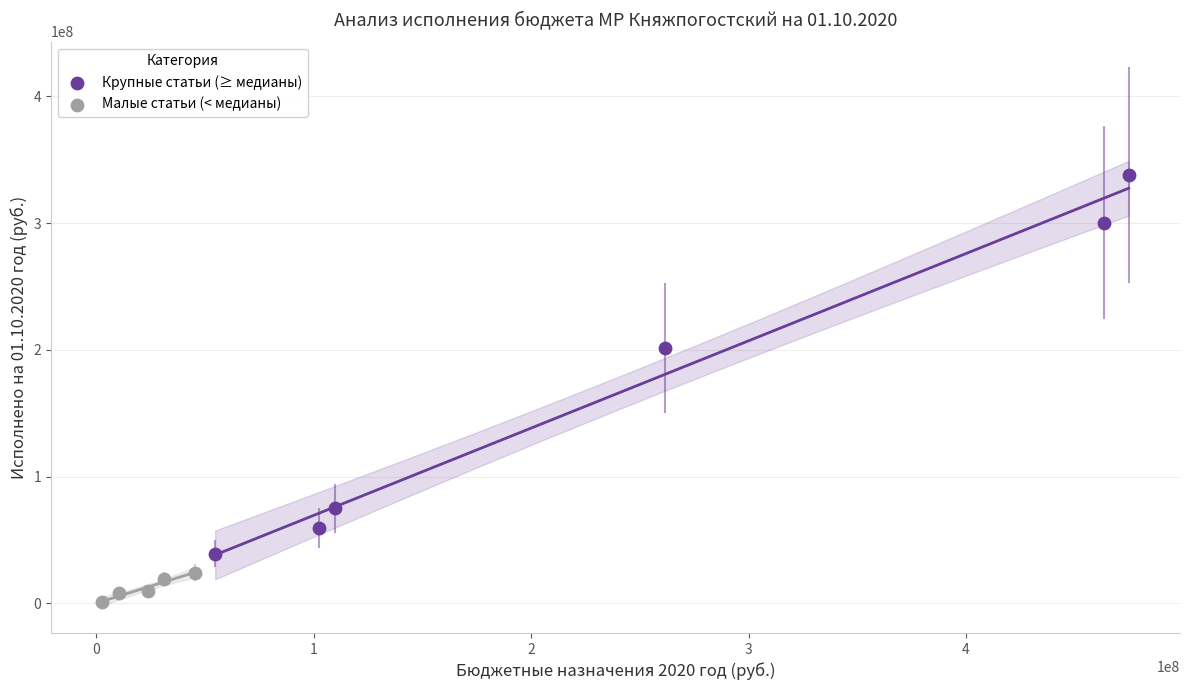

Which series reaches the minimum Y coordinate?

Малые статьи (< медианы)